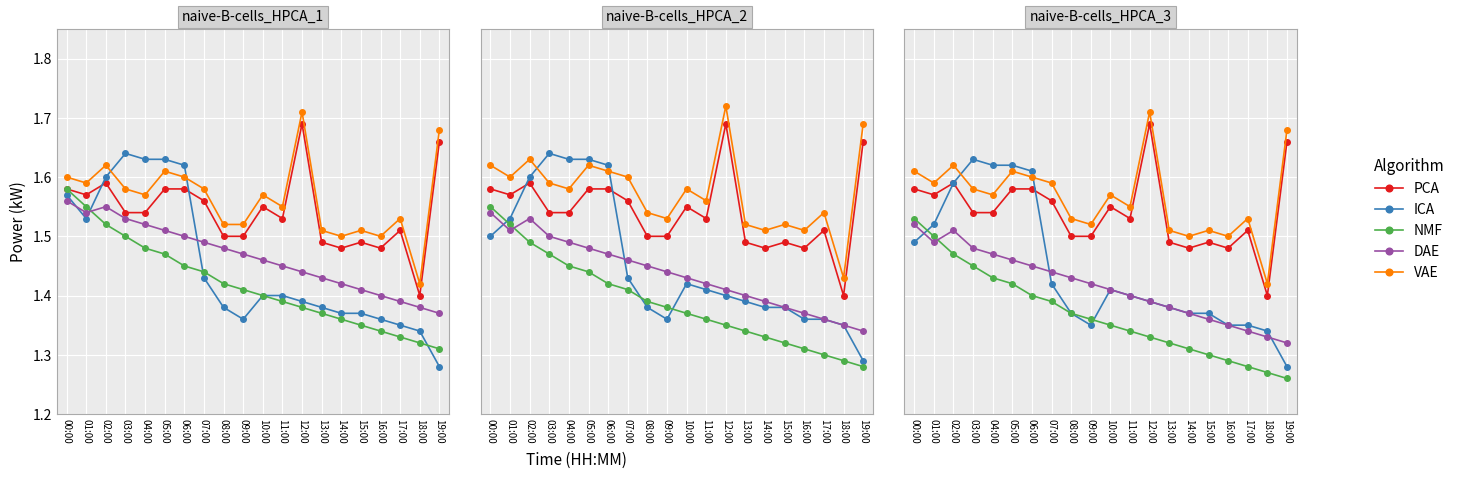

True or false: PCA and VAE intersect in this chart.

False